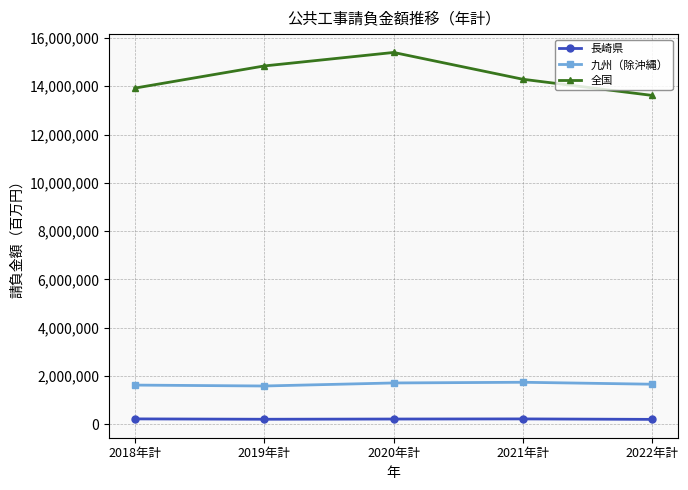

In 全国, how many points are higher than both neighbors (excluding endpoints)?

1